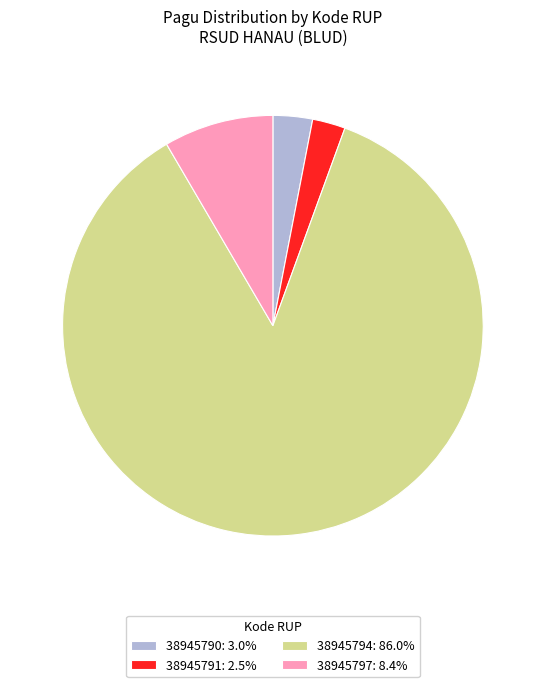

Does 38945791 represent more than half of the total?

No